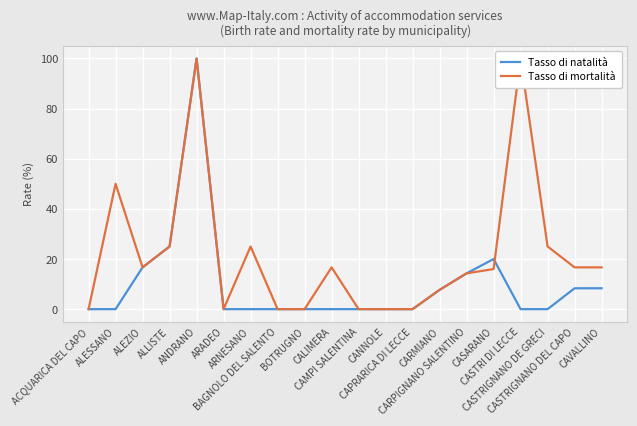

How many values in the Tasso di mortalità series exceed 16?

10